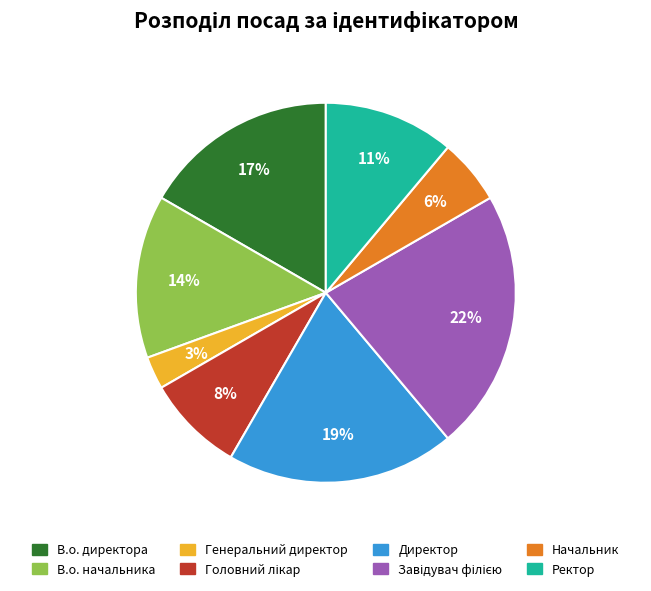

Is Начальник the majority of the pie?

No